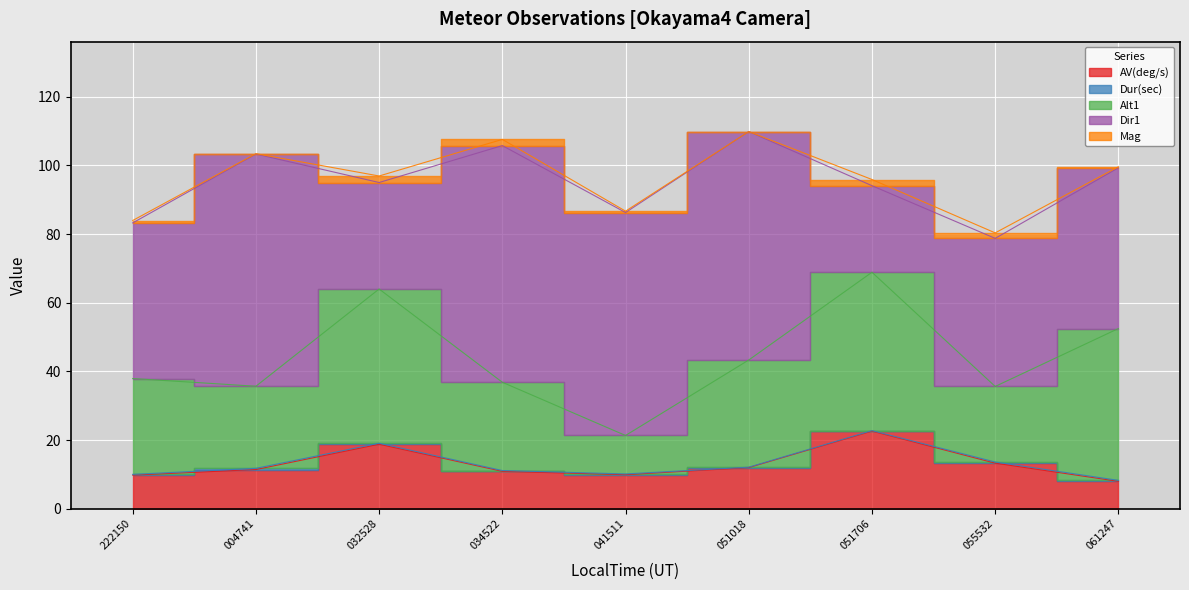

Which series has the largest range (max minus min)?

Dir1